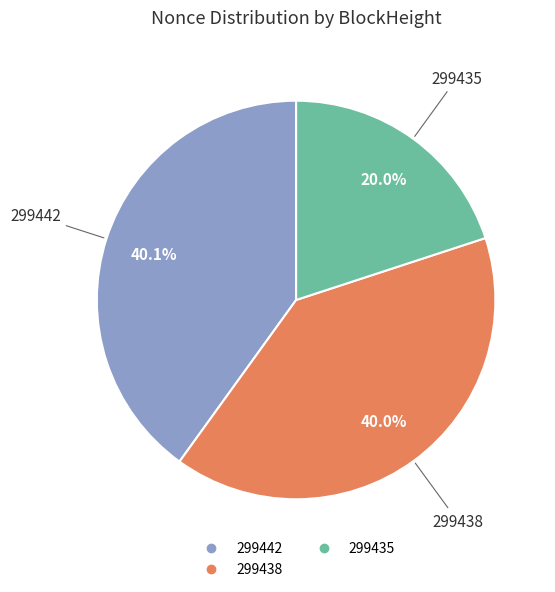

Is there a majority slice in this chart?

No